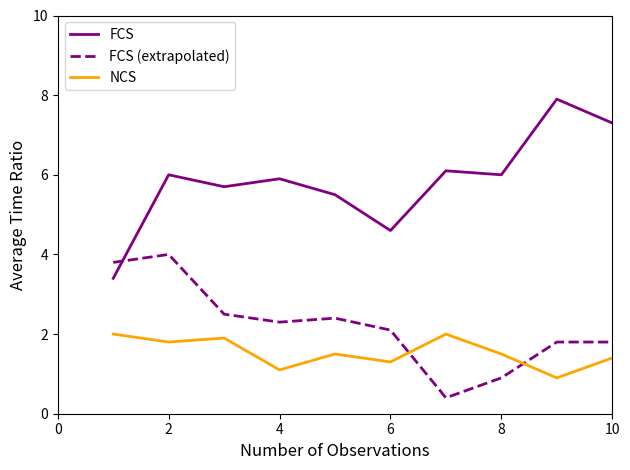

Reading left to right, what are all the values shown in this chart?

FCS: 3.4	6.0	5.7	5.9	5.5	4.6	6.1	6.0	7.9	7.3	7.9	9.4	8.7	8.6	8.3	6.9	8.4	8.1	5.0	8.6
FCS (extrapolated): 3.8	4.0	2.5	2.3	2.4	2.1	0.4	0.9	1.8	1.8	2.1	1.5	0.6	1.4	1.7	1.2	1.7	1.9	1.8	0.9
NCS: 2.0	1.8	1.9	1.1	1.5	1.3	2.0	1.5	0.9	1.4	1.5	1.7	0.9	1.4	1.2	0.9	1.8	1.5	1.3	0.0